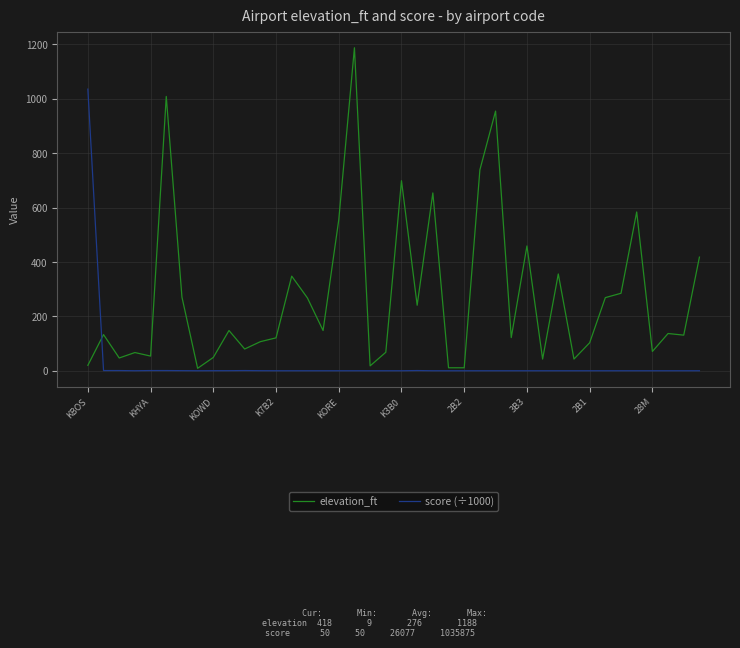

List the series in order of their peak value, lowest first.

score (÷1000), elevation_ft